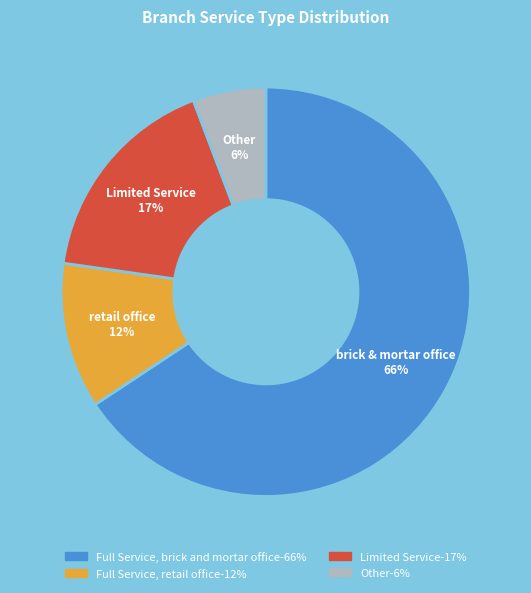

The Full Service, brick and mortar office slice represents 54% of the pie. True or false?

False